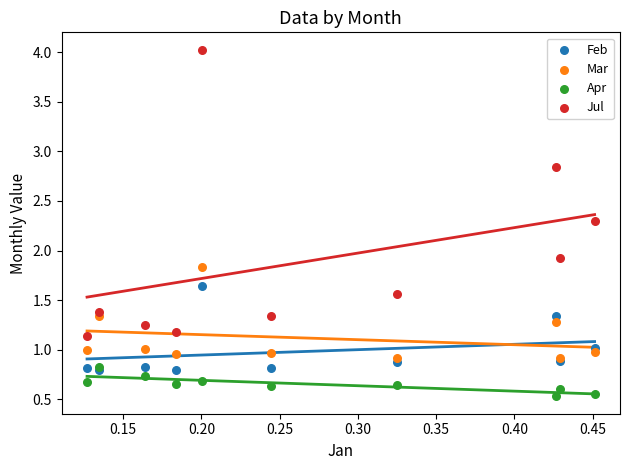

Which series contains the lowest Y value?

Apr